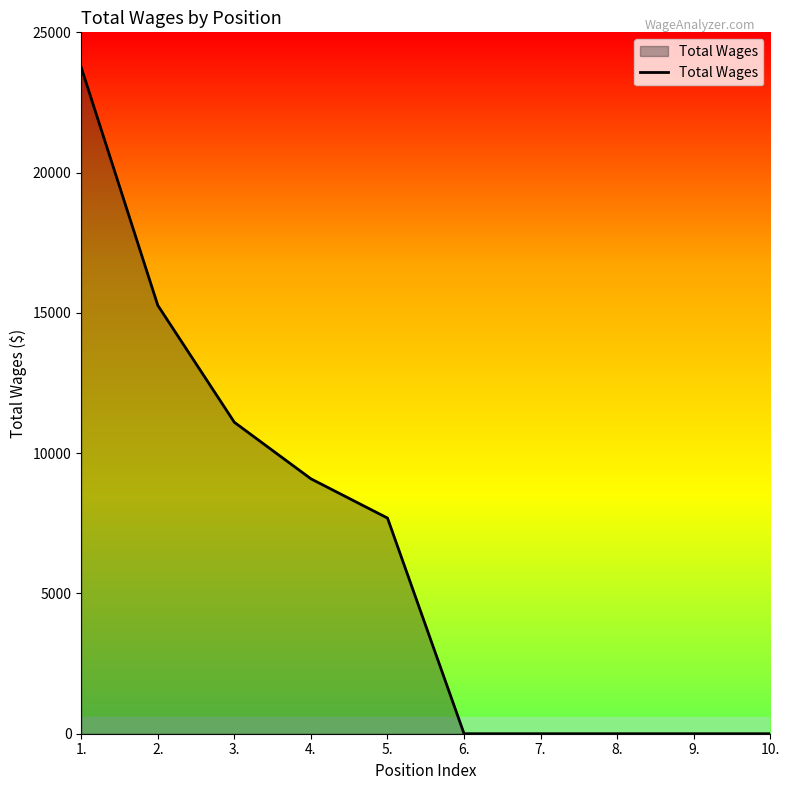

Which label corresponds to the largest value in the chart?

1.